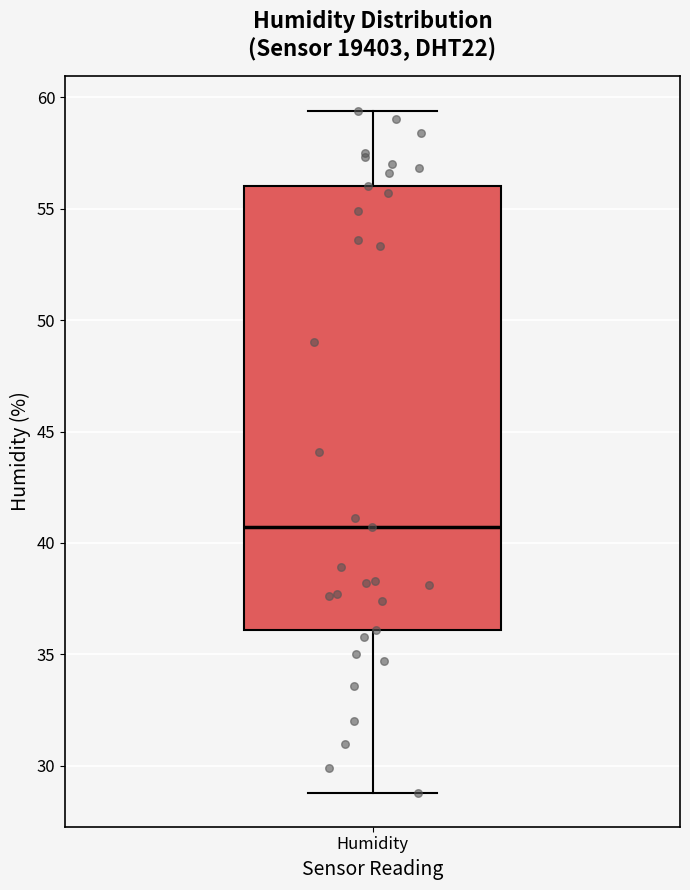

Where is the lower edge of the box for Humidity on the y-axis? The values are not printed on the chart, so give them approximately, as read against the axis.

36.0